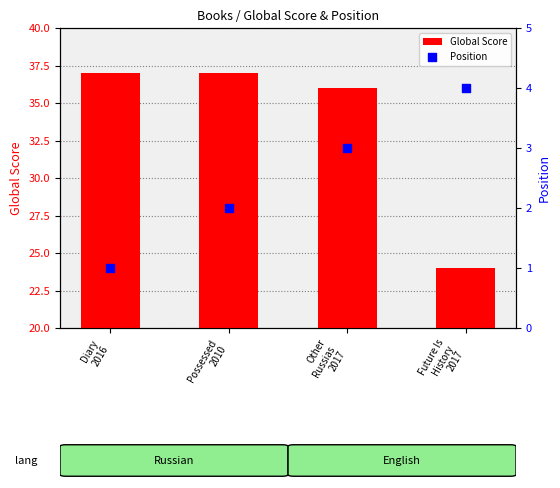

Is the value of Position at Other
Russias
2017 greater than the value of Global Score at Future Is
History
2017?

No